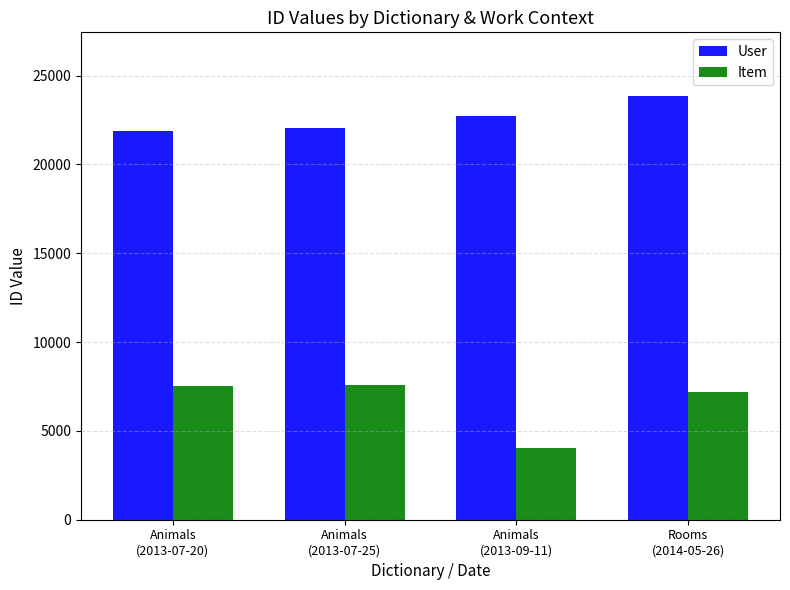

What is the highest value of the User series?

23860